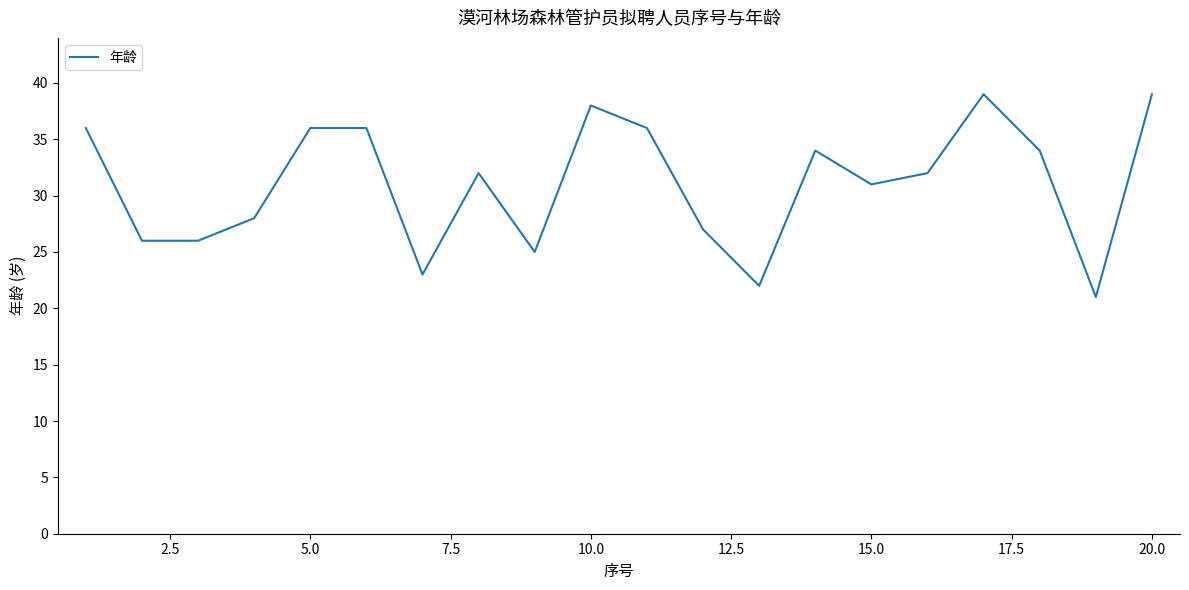

What is the smallest value displayed?

21